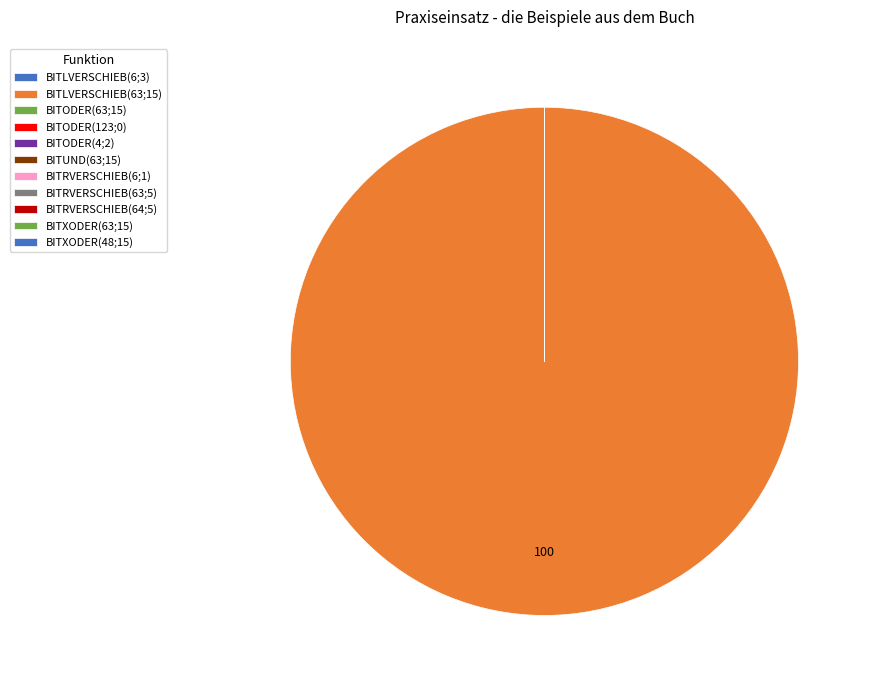

Which category accounts for the majority?

BITLVERSCHIEB(63;15)